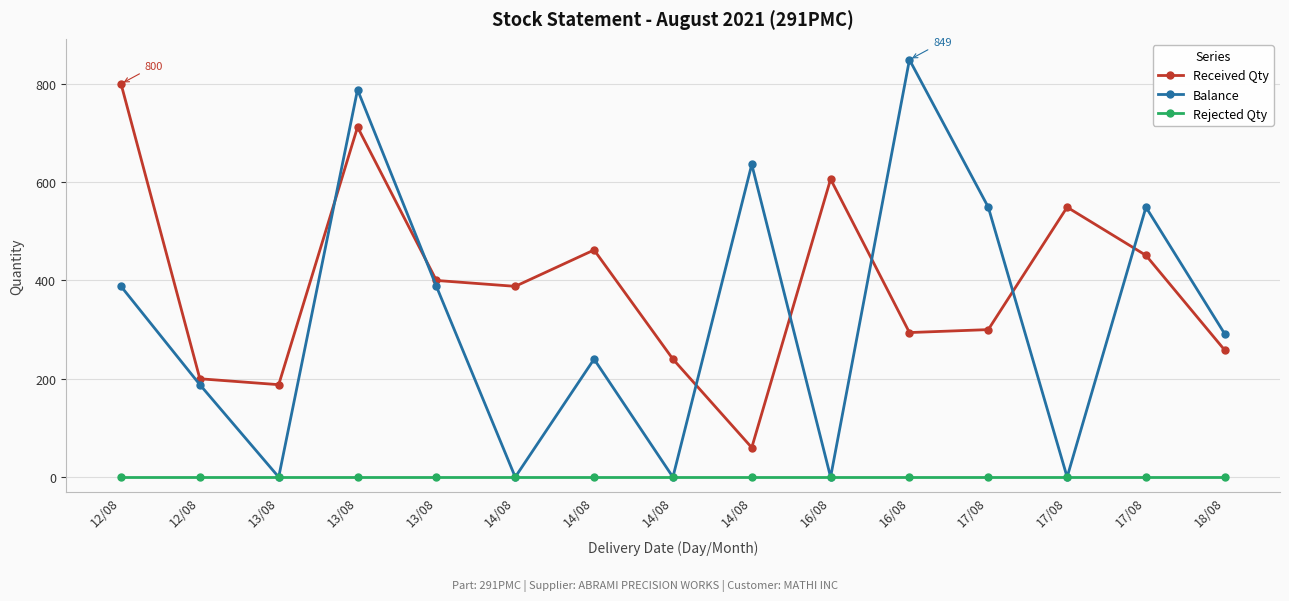

At which category does the chart reach its peak across all series?

16/08